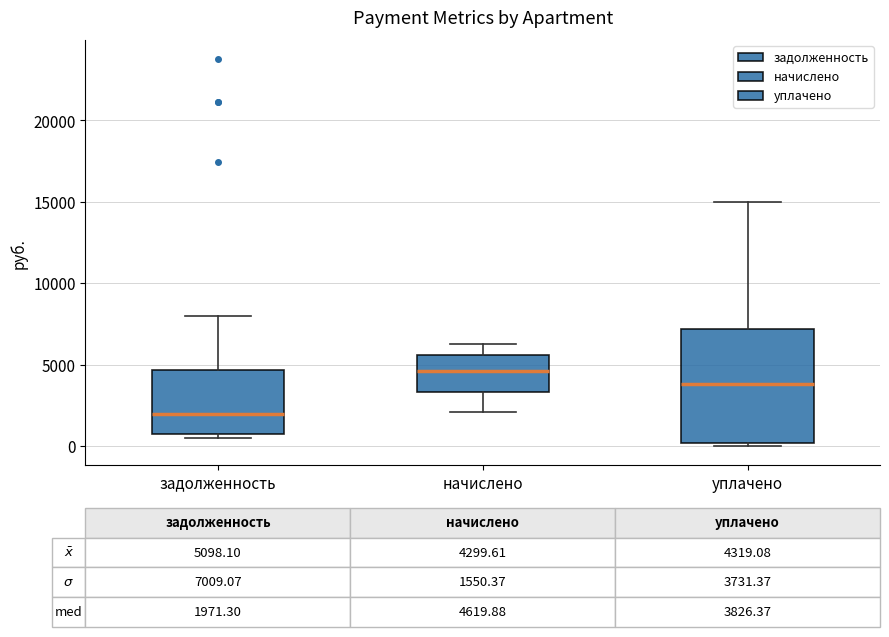

Which box's median line is the highest?

начислено